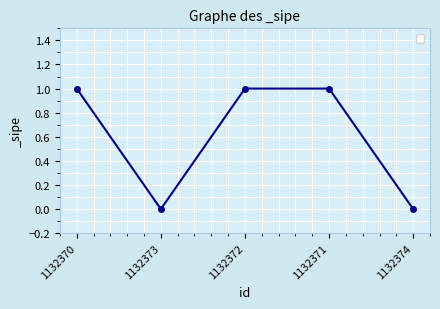

Approximately how many times larger is the value at 1132372 compared to 1132370?

1.0